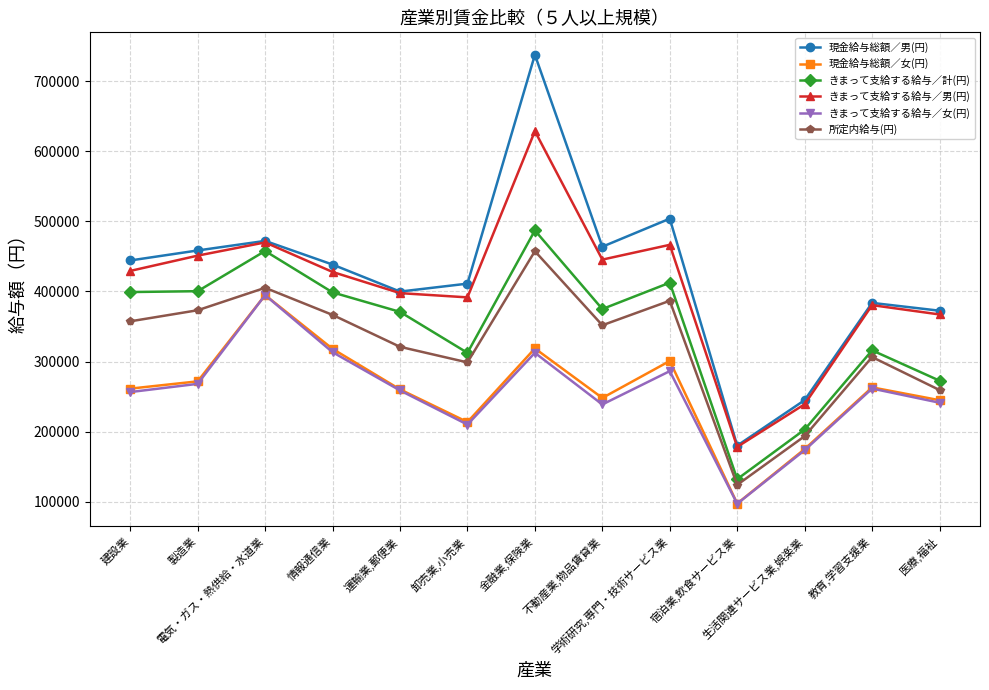

At which label is きまって支給する給与／男(円) closest to 403438?

運輸業,郵便業